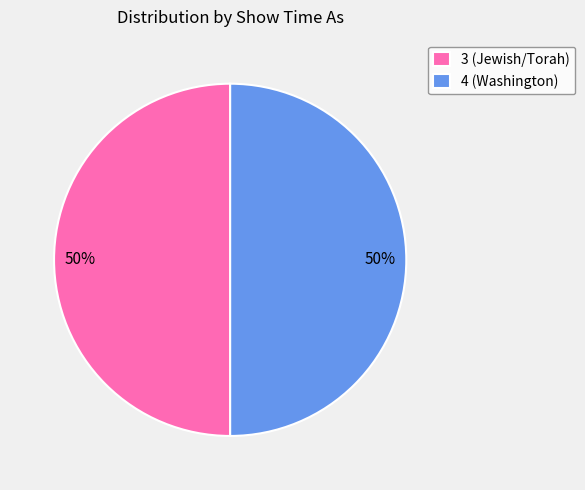

Combined, do 4 (Washington) and 3 (Jewish/Torah) account for over 50%?

Yes